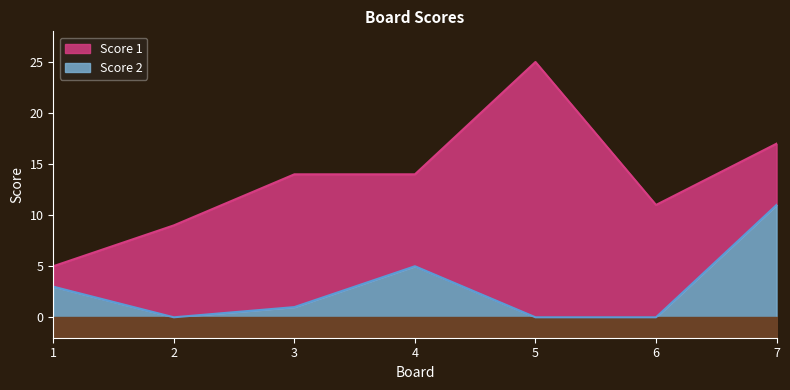

List the series in order of their overall mean, lowest first.

Score 2, Score 1